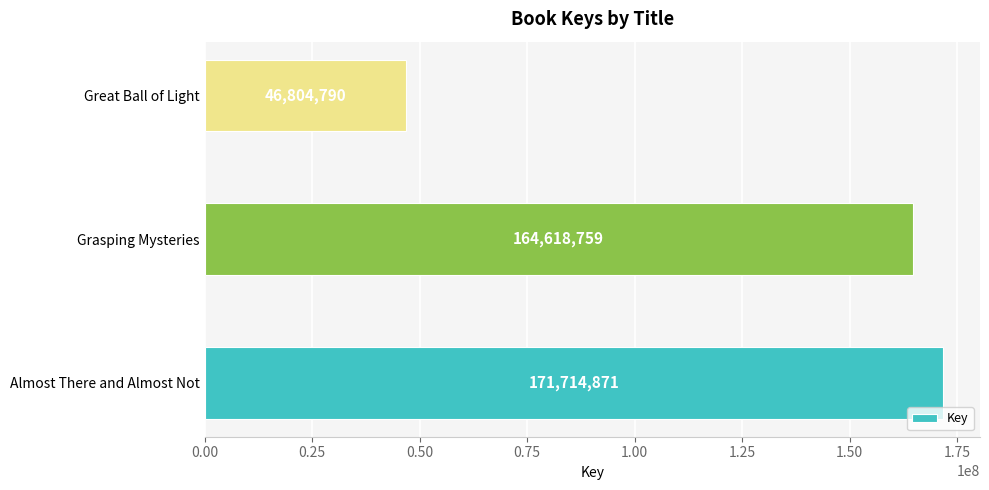

Reading bottom to top, extract all data points from this chart.

171714871	164618759	46804790